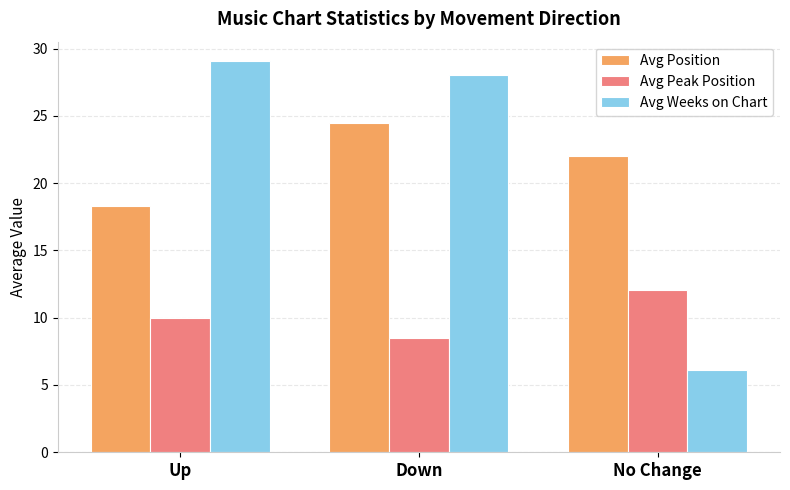

What is the difference between the maximum and minimum values in the Avg Position series?

6.2